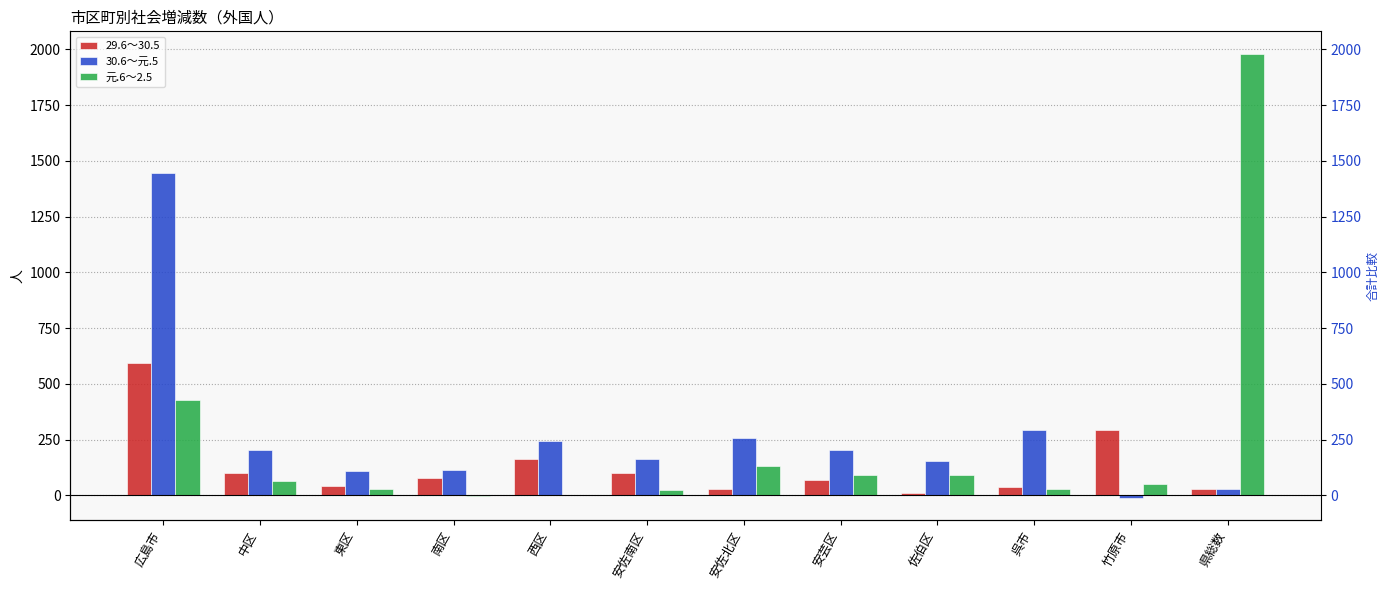

Read the 30.6～元.5 value at 安芸区, to the nearest 10.

200